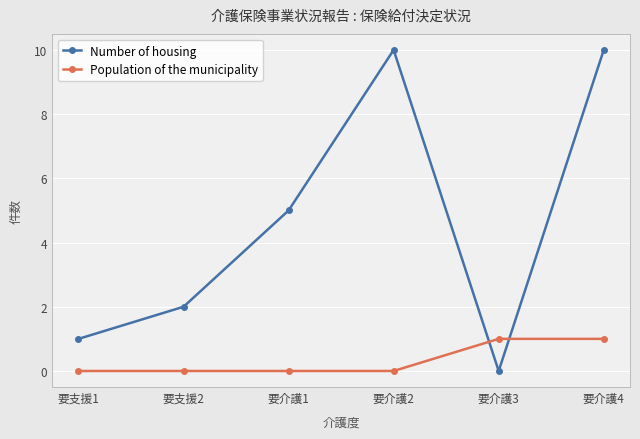

Reading left to right, transcribe all the data shown in this chart.

Number of housing: 要支援1=1	要支援2=2	要介護1=5	要介護2=10	要介護3=0	要介護4=10
Population of the municipality: 要支援1=0	要支援2=0	要介護1=0	要介護2=0	要介護3=1	要介護4=1